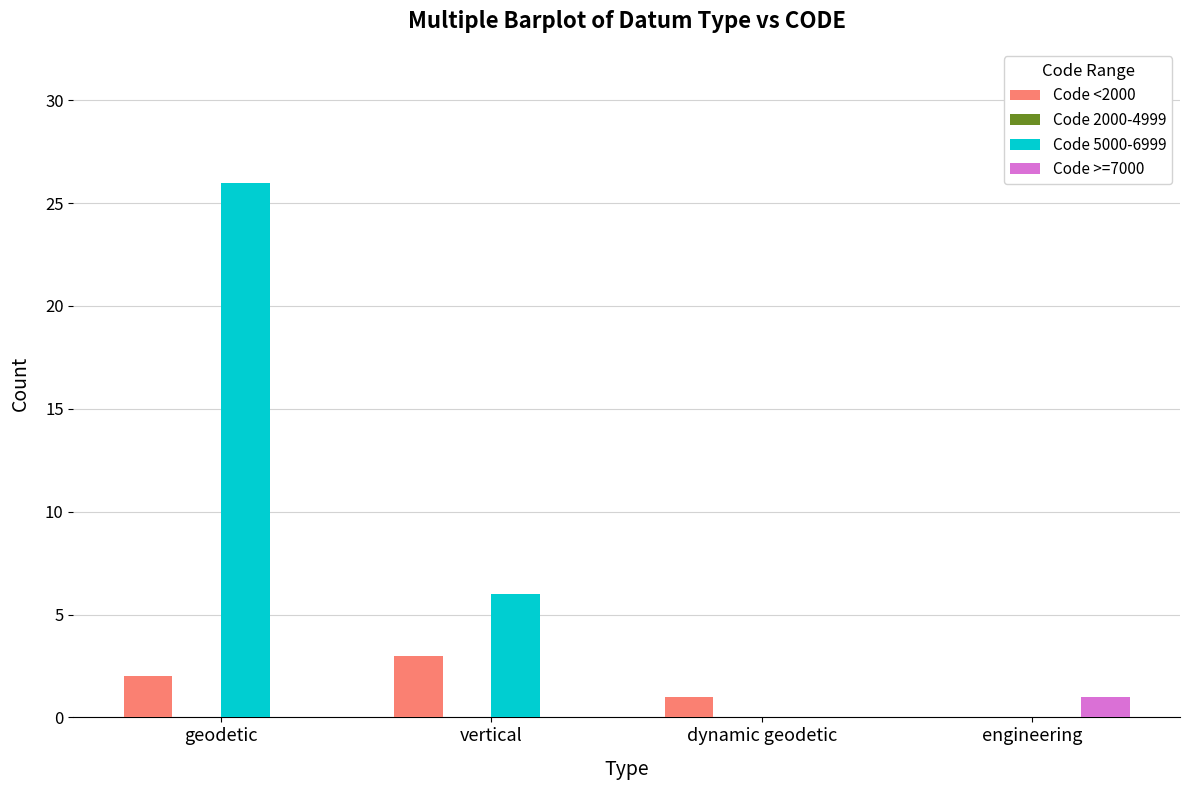

Is the value of Code <2000 at geodetic greater than the value of Code >=7000 at vertical?

Yes